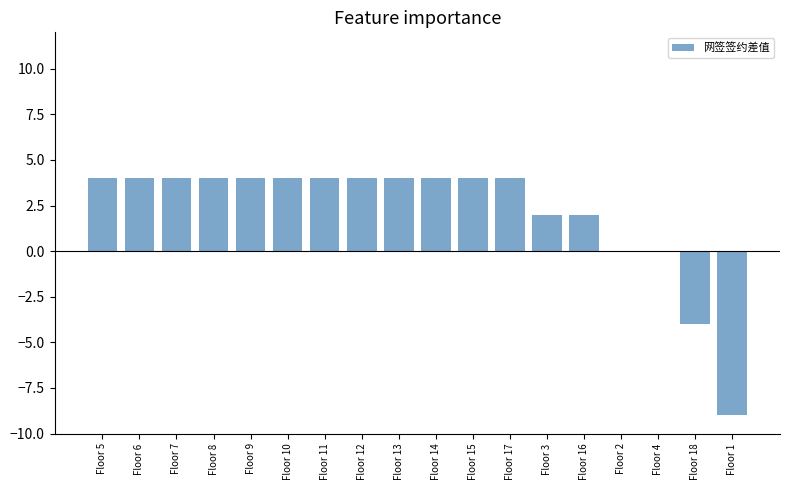

Is it true that the value at Floor 10 is 2?

False